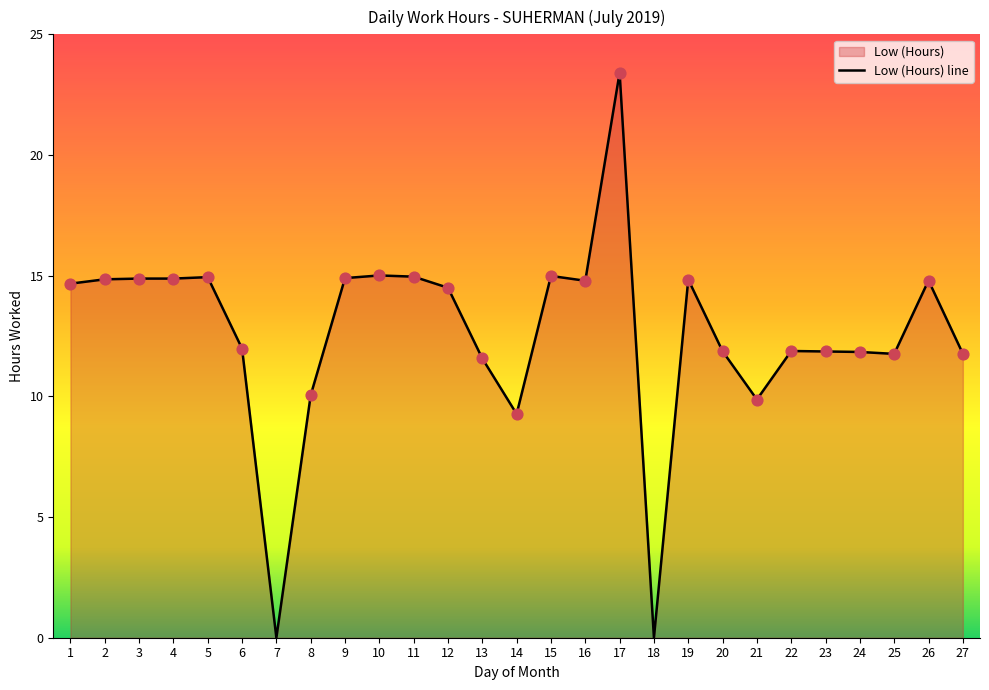

What is the ratio of the value at 15 to the value at 6?

1.3